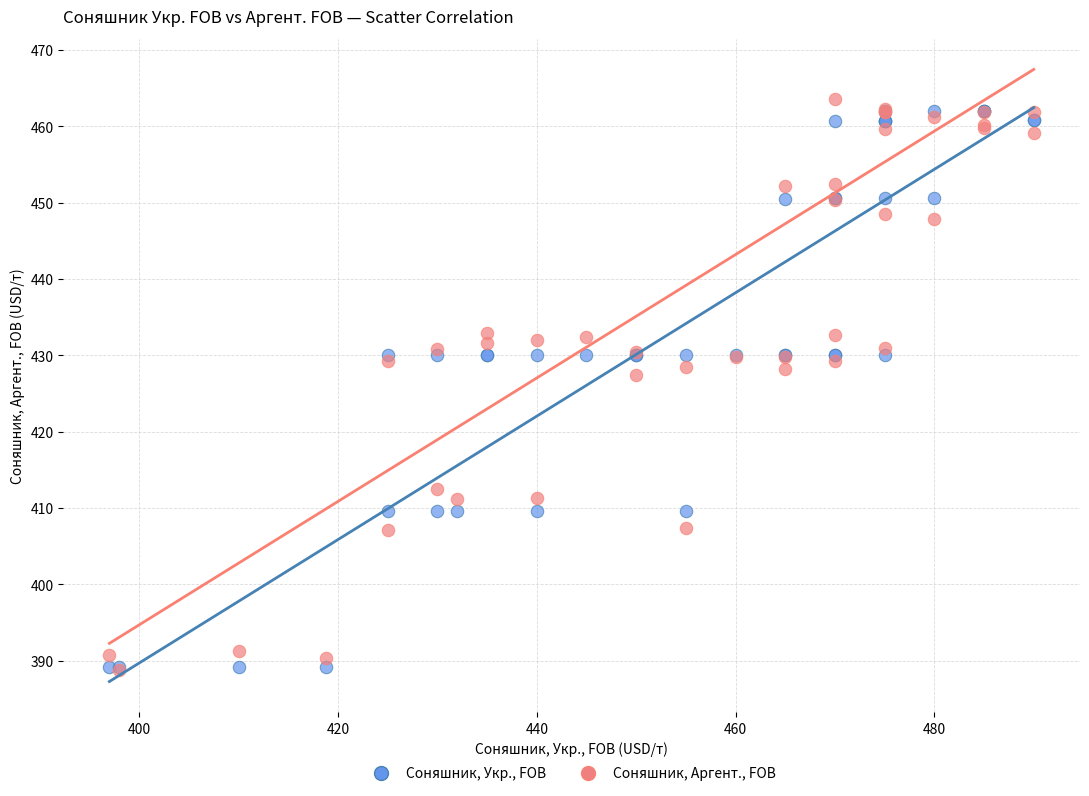

Which series contains the highest Y value?

Соняшник, Аргент., FOB